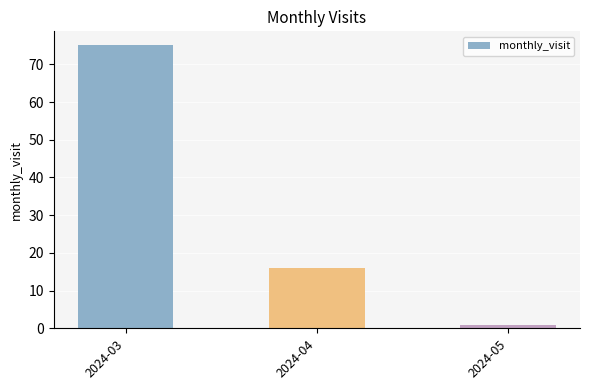

List the labels in order of value, smallest first.

2024-05, 2024-04, 2024-03